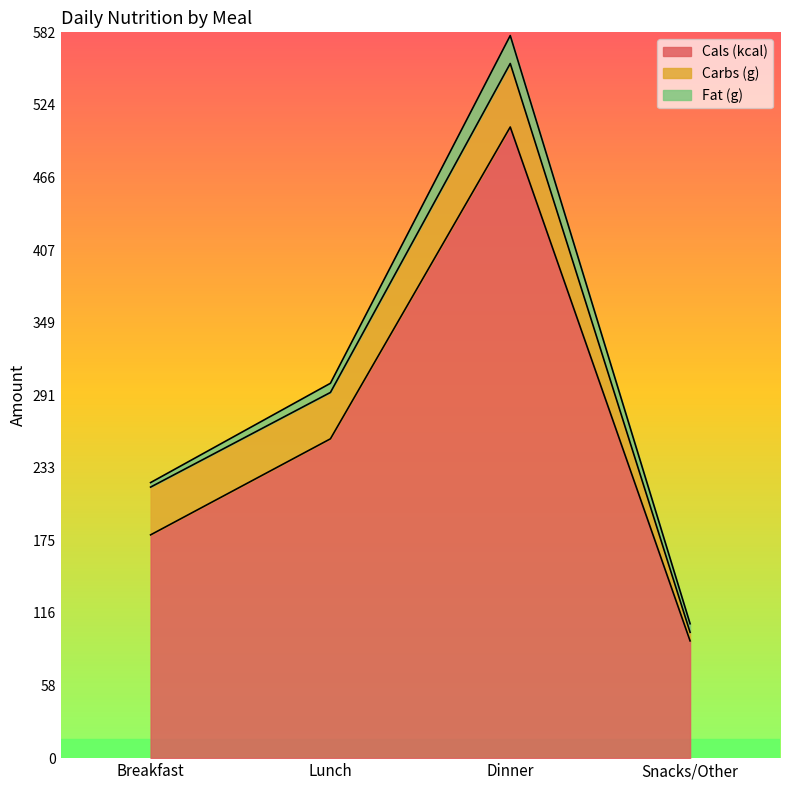

How many series are shown in this chart?

3